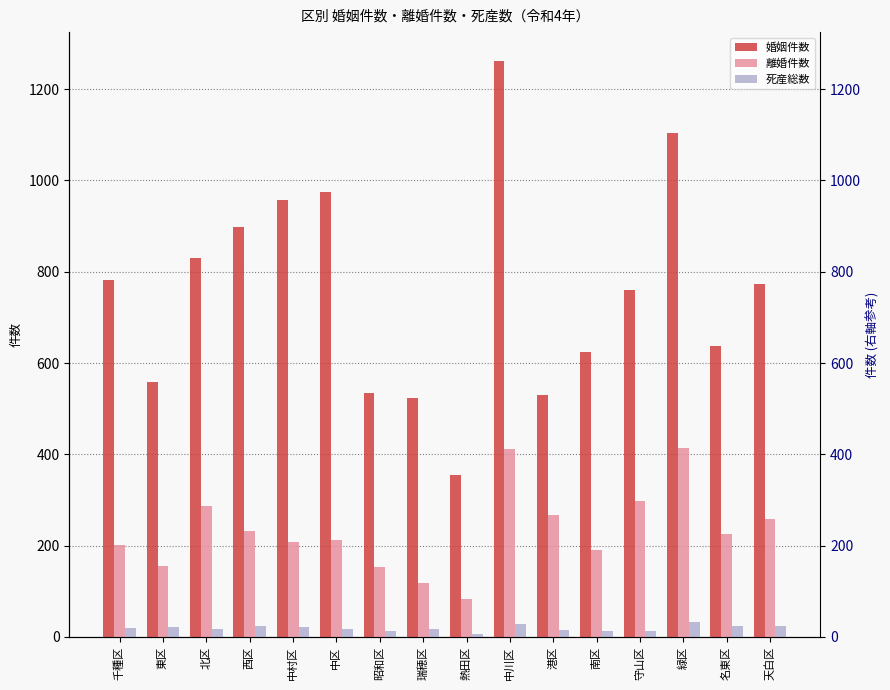

What is the label of the 2nd bar from the right?

名東区